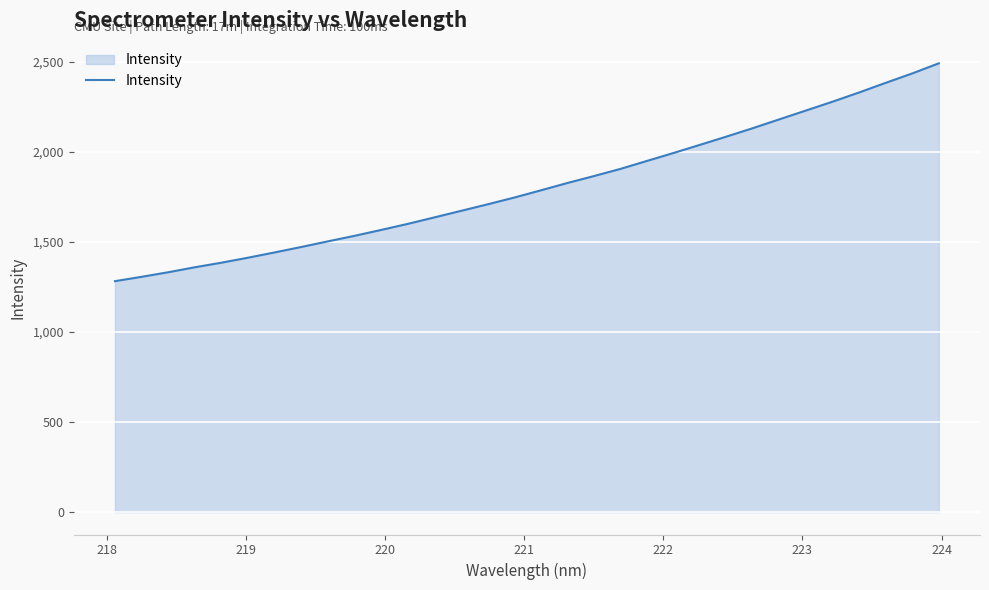

What is the greatest value displayed?

2492.3